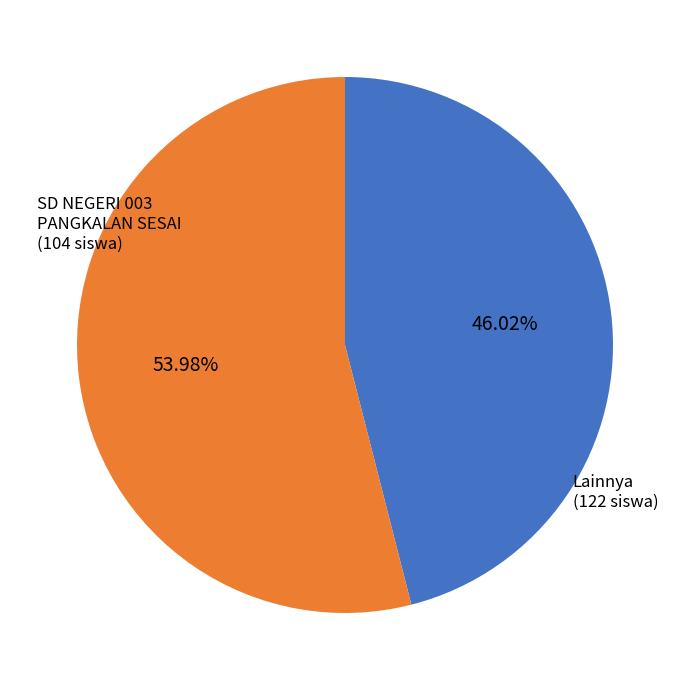

Is there a majority slice in this chart?

Yes